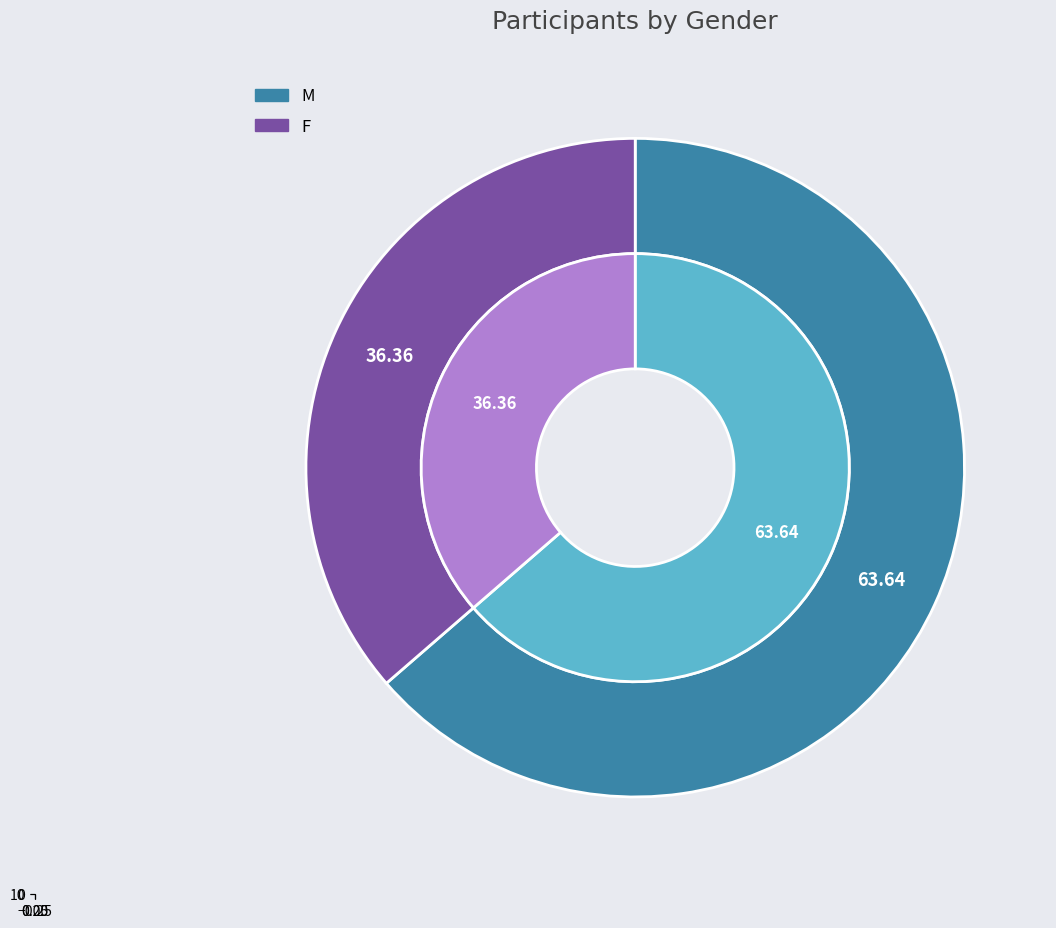

Rank the categories by value from highest to lowest.

M, F